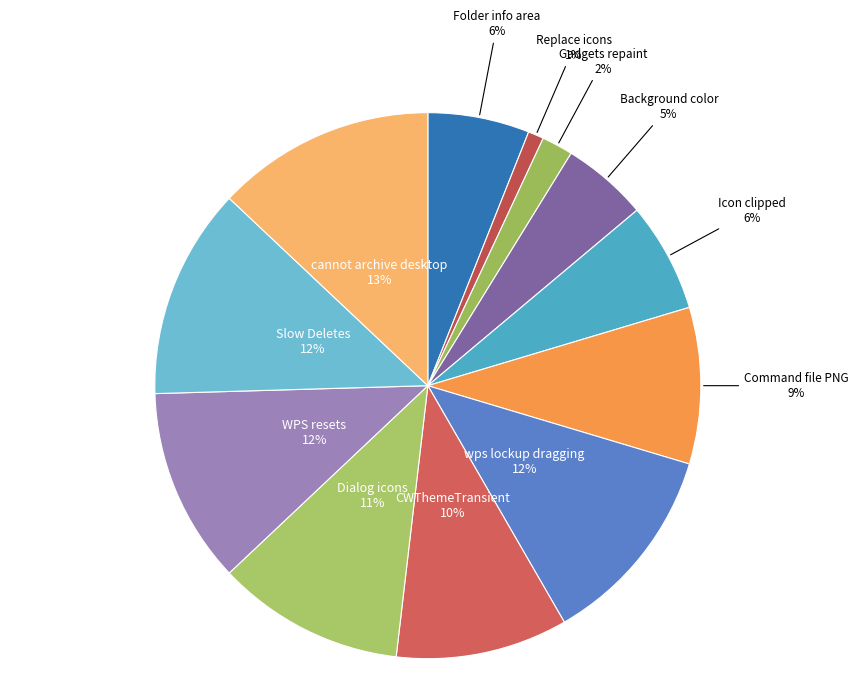

What is the smallest slice in the pie chart?

Replace icons